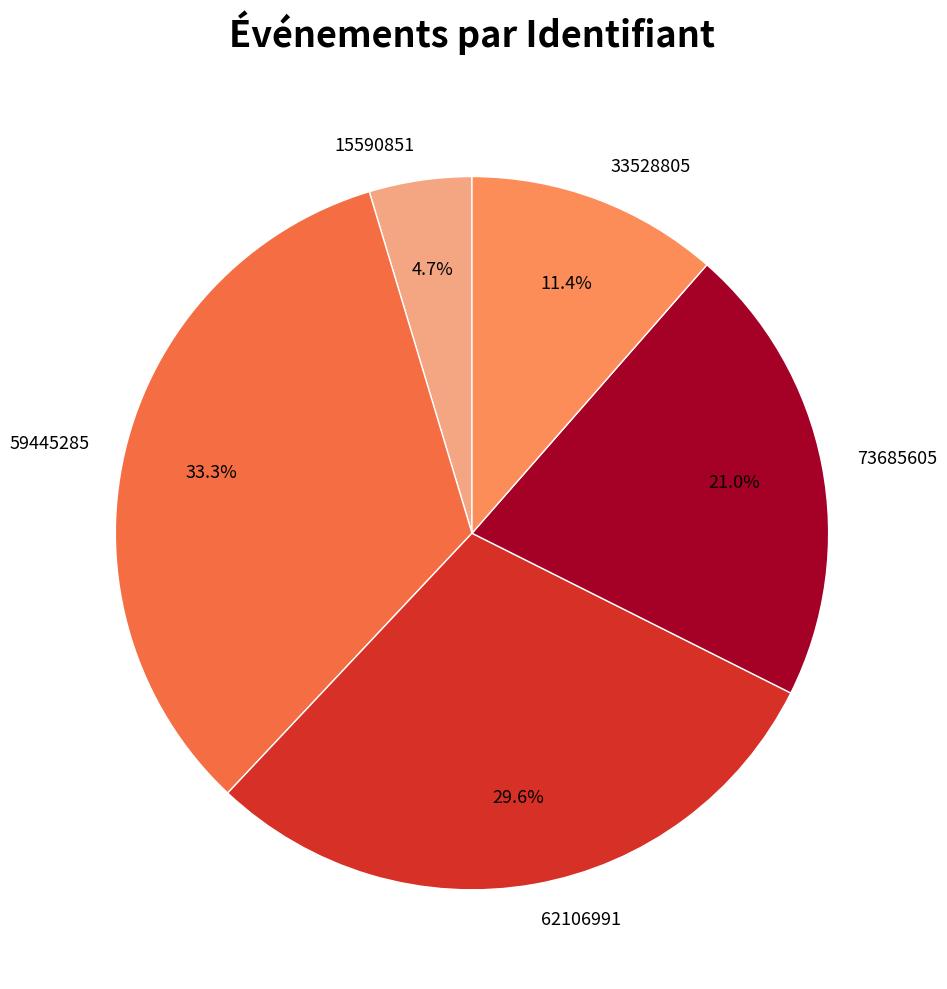

How many segments does this pie chart have?

5